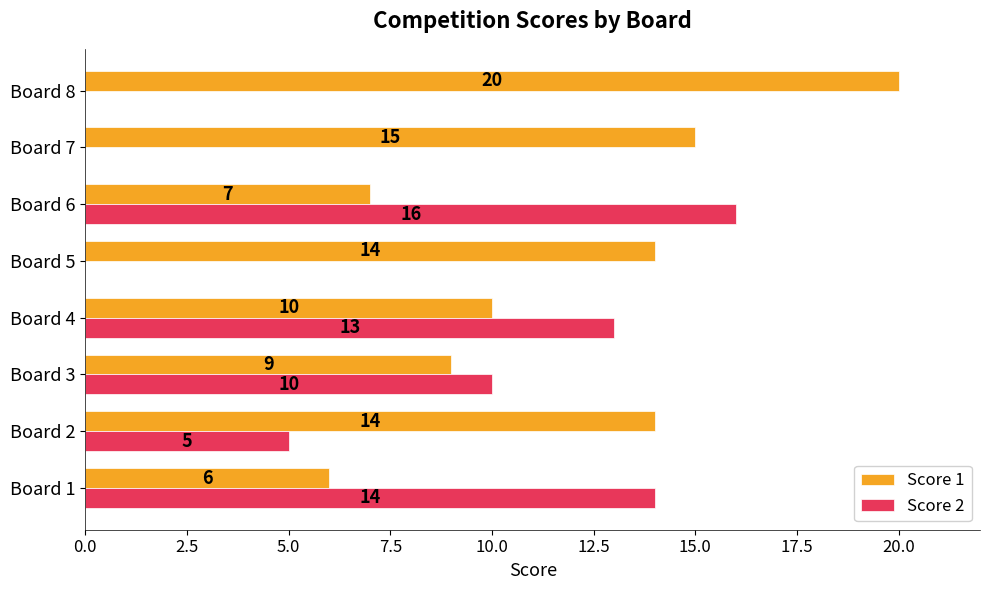

What is the maximum value shown in the chart?

20